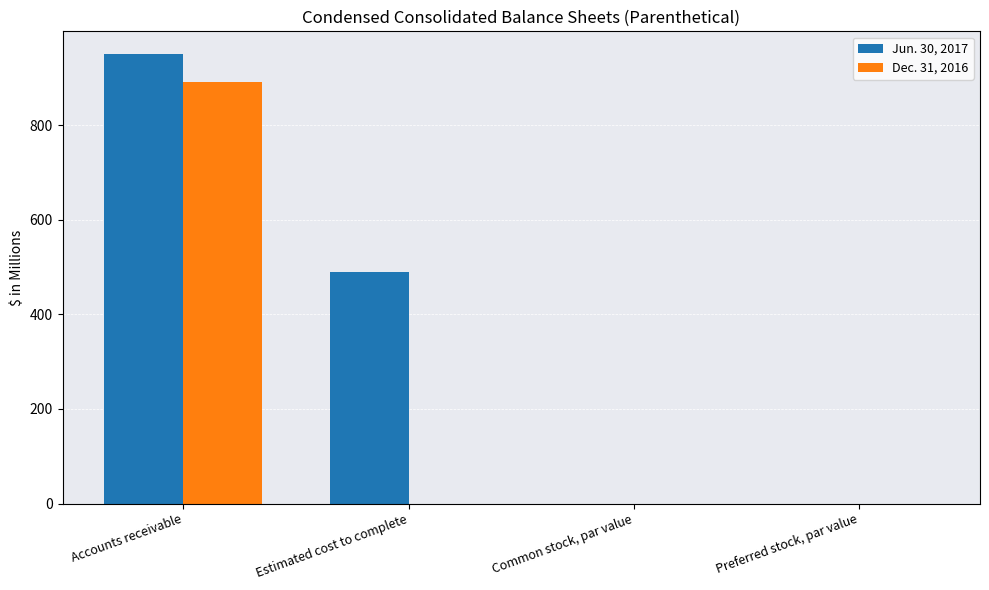

What is the maximum value shown in the chart?

950.9